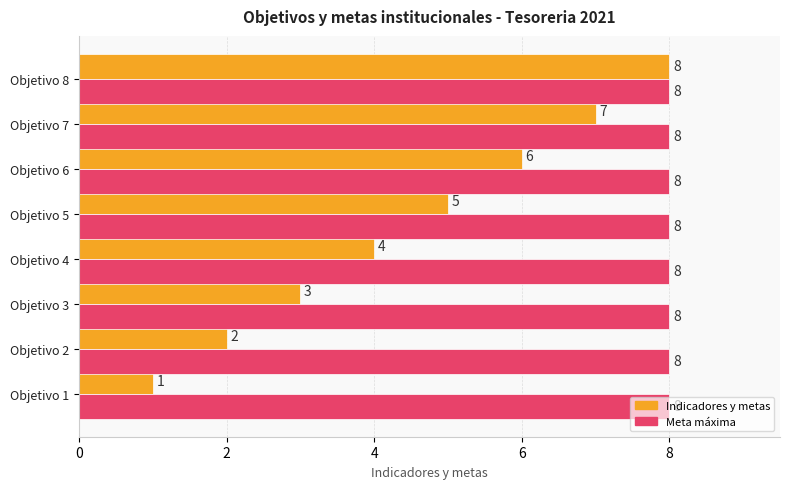

What value does the Indicadores y metas series have at Objetivo 3?

3